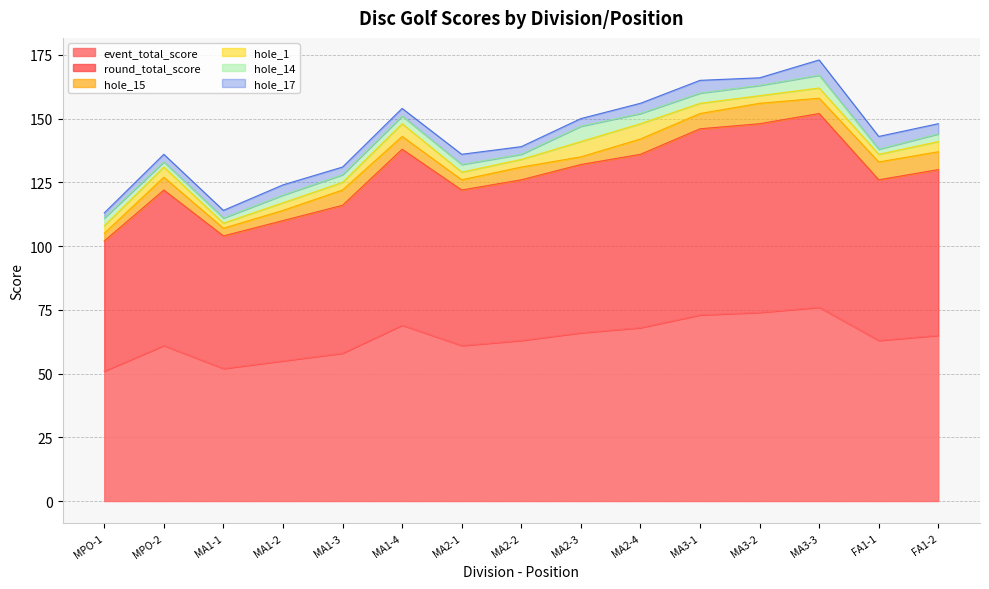

The event_total_score series shows 102 at MA3-3. True or false?

False